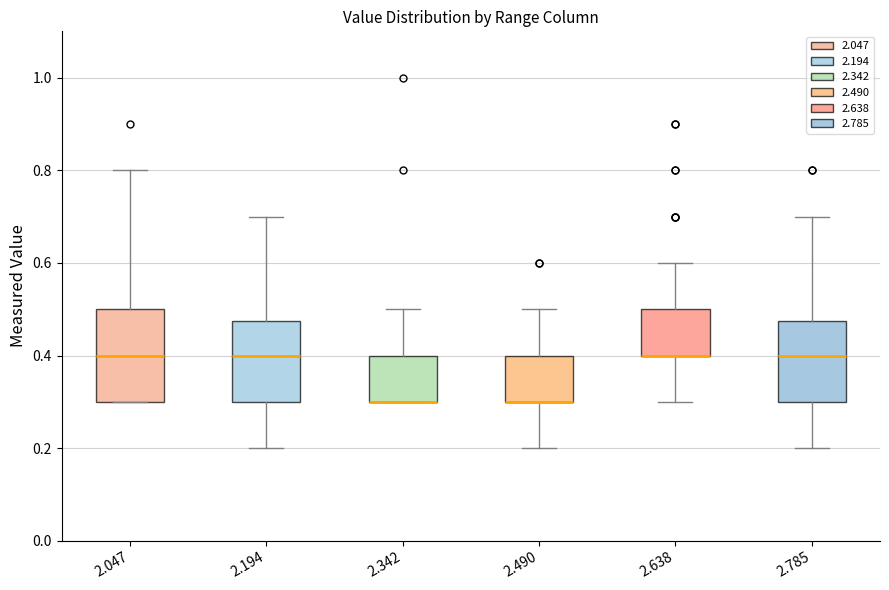

Reading left to right, read every box against the y-axis: the position of its median line, the range the box covers, and the ends of its whiskers. The values are not printed on the chart, so give them approximately, as read against the axis.

2.047: median 0.40, box 0.30 to 0.50, whiskers 0.30 to 0.80
2.194: median 0.40, box 0.30 to 0.48, whiskers 0.20 to 0.70
2.342: median 0.30 (drawn on the box's lower edge), box 0.30 to 0.40, whiskers 0.30 to 0.50
2.490: median 0.30 (drawn on the box's lower edge), box 0.30 to 0.40, whiskers 0.20 to 0.50
2.638: median 0.40 (drawn on the box's lower edge), box 0.40 to 0.50, whiskers 0.30 to 0.60
2.785: median 0.40, box 0.30 to 0.48, whiskers 0.20 to 0.70